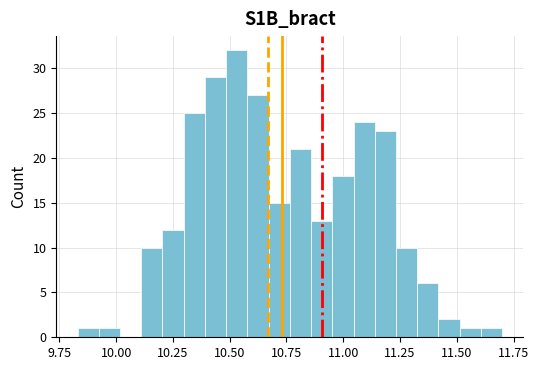

Read against the x-axis, roughly where is the centre of the tallest bar?

10.55